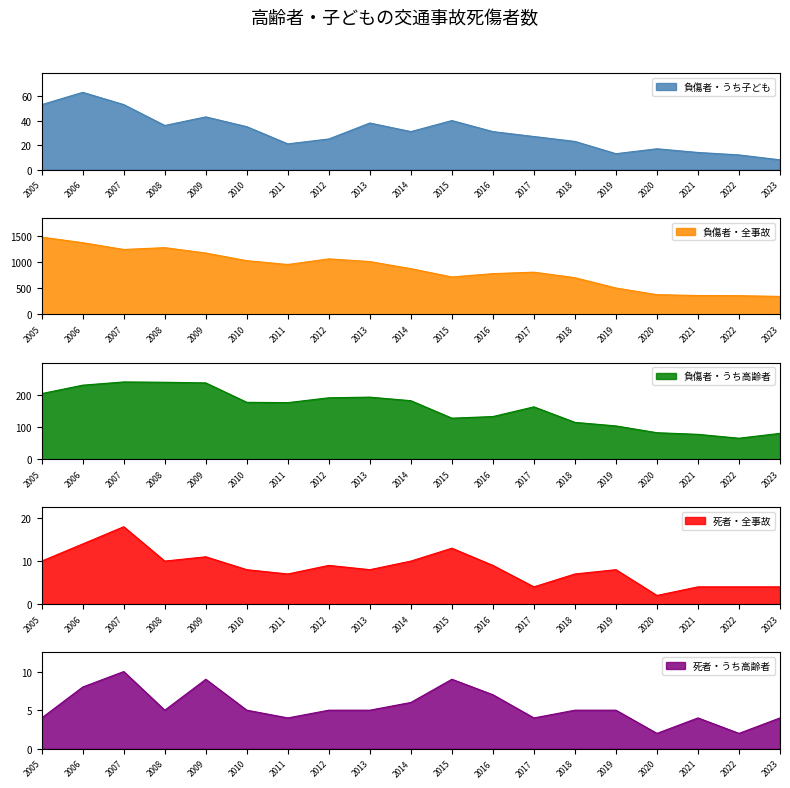

The value of 負傷者・うち子ども at 2011 is 21. True or false?

True